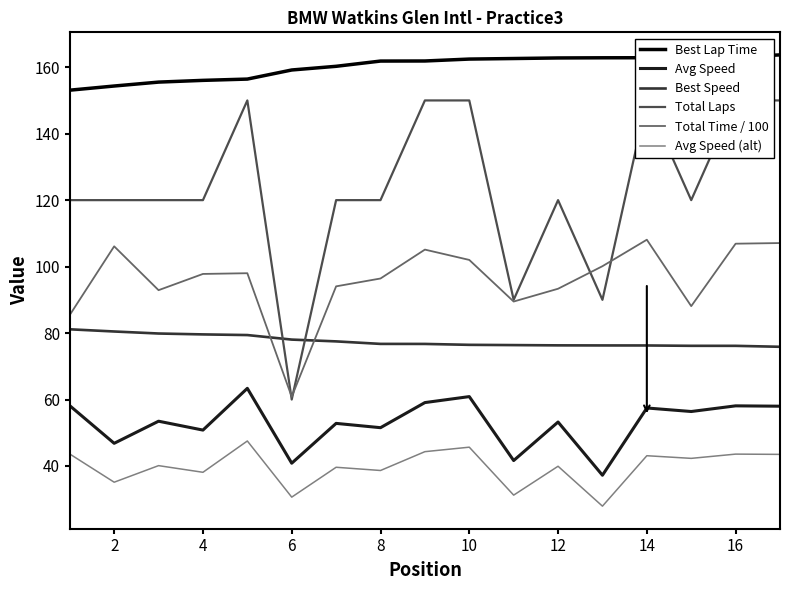

What is the greatest value displayed?

163.7